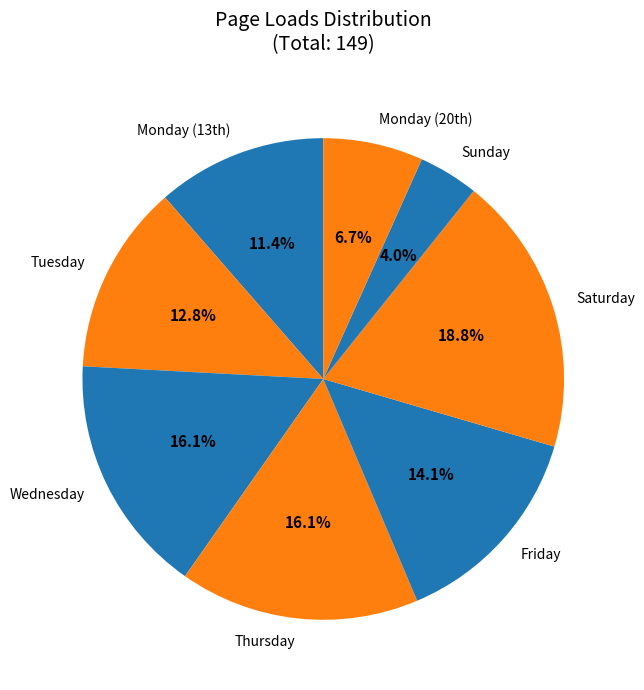

Combined, what portion of the pie is Thursday and Wednesday?

32.2%